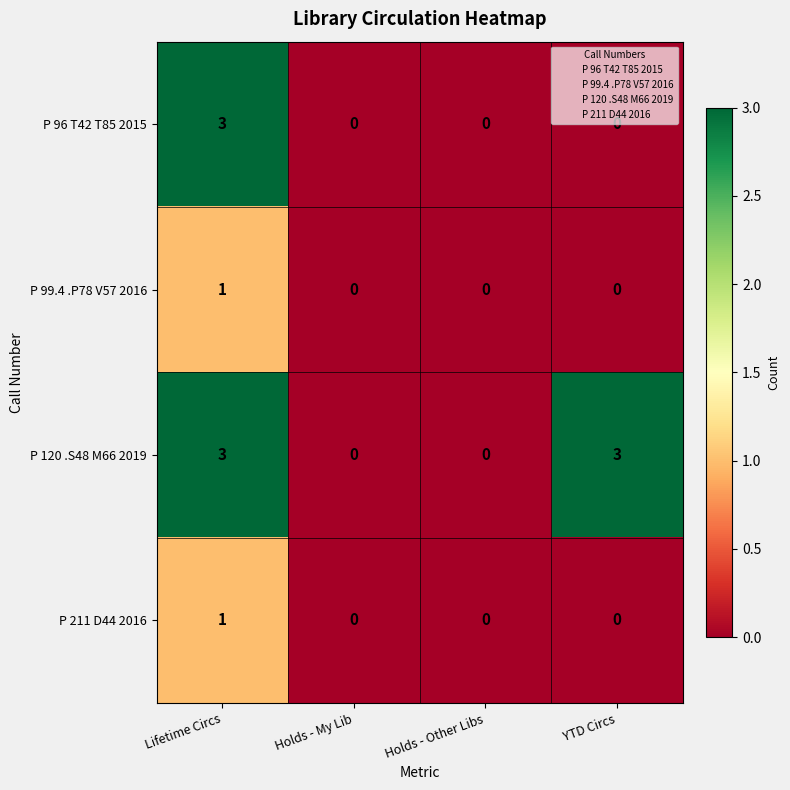

The value of P 99.4 .P78 V57 2016 at Lifetime Circs is 0. True or false?

False